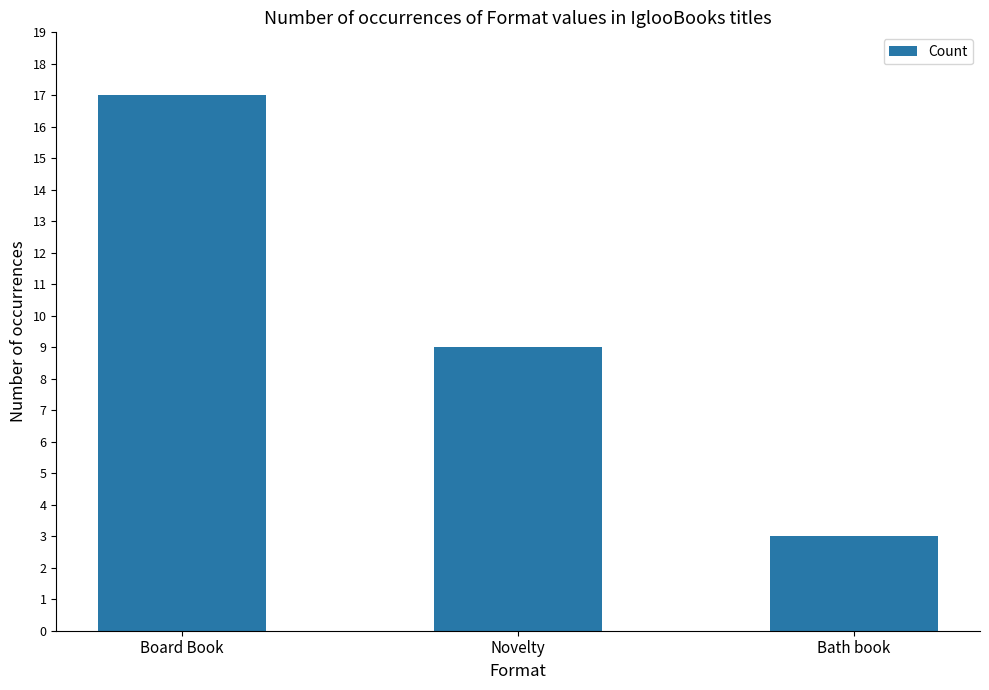

What is the approximate value at Bath book, to the nearest 5?

5